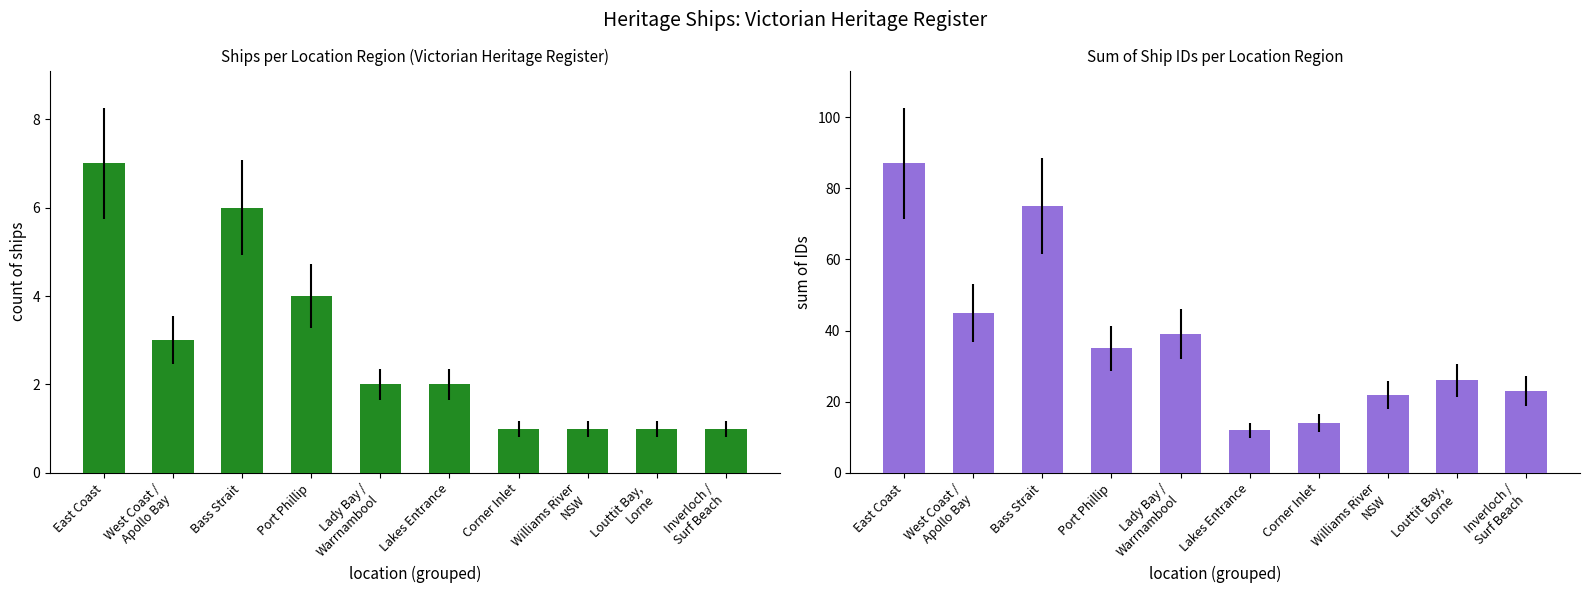

List the series in order of their peak value, highest first.

Sum of IDs, Count of Ships